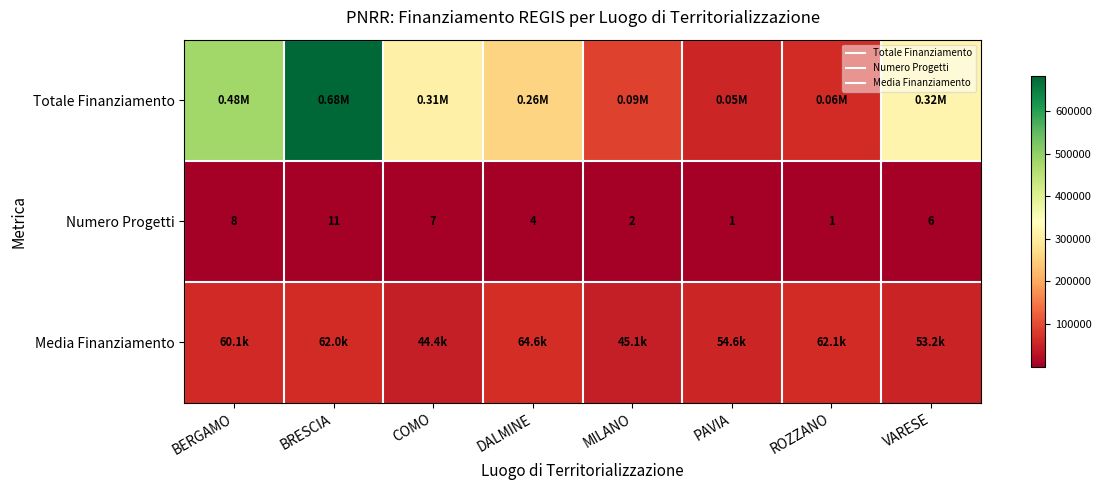

At which label is Totale Finanziamento closest to 368540?

VARESE